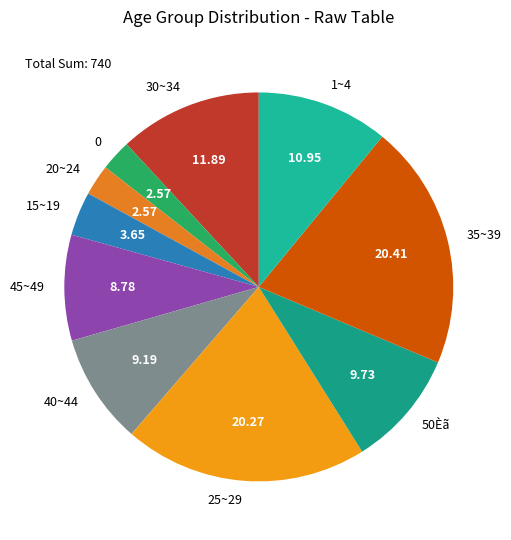

How many slices are in this pie chart?

10